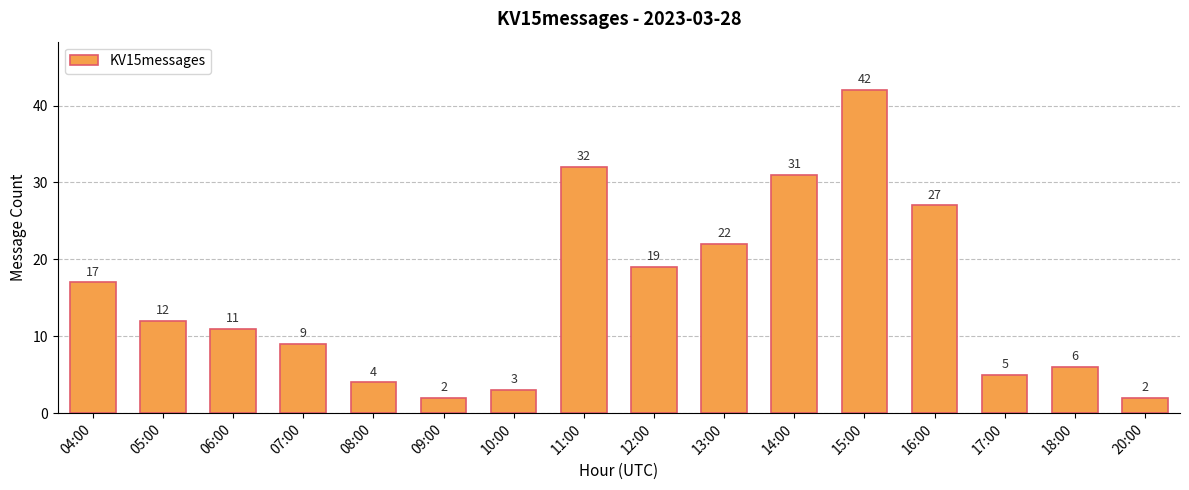

Reading left to right, list all the values displayed in this chart.

04:00=17	05:00=12	06:00=11	07:00=9	08:00=4	09:00=2	10:00=3	11:00=32	12:00=19	13:00=22	14:00=31	15:00=42	16:00=27	17:00=5	18:00=6	20:00=2